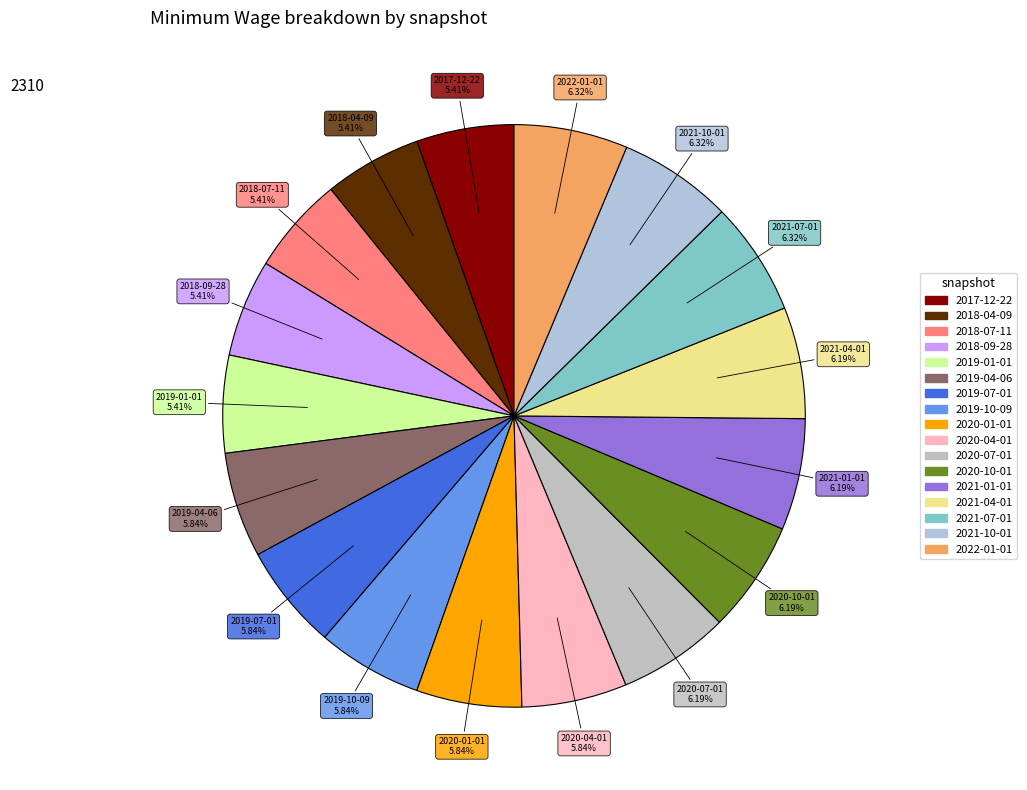

How many slices are in this pie chart?

17